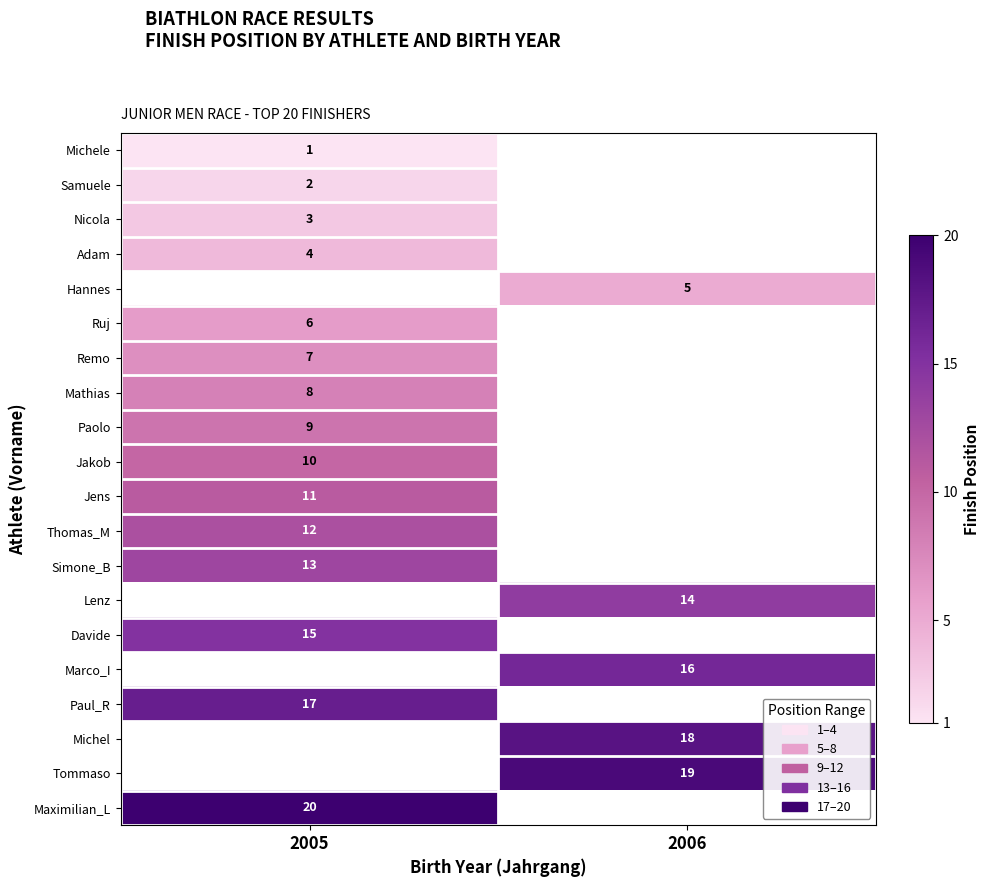

How many categories are shown in the chart?

2